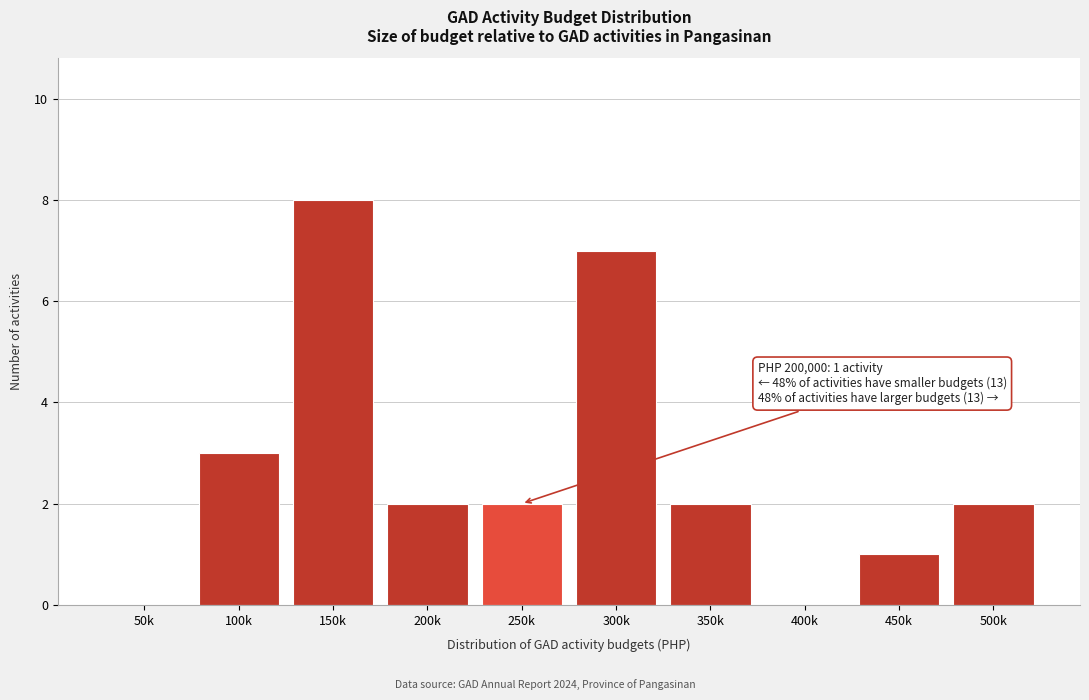

Reading left to right, transcribe all the data shown in this chart.

50k=0	100k=3	150k=8	200k=2	250k=2	300k=7	350k=2	400k=0	450k=1	500k=2